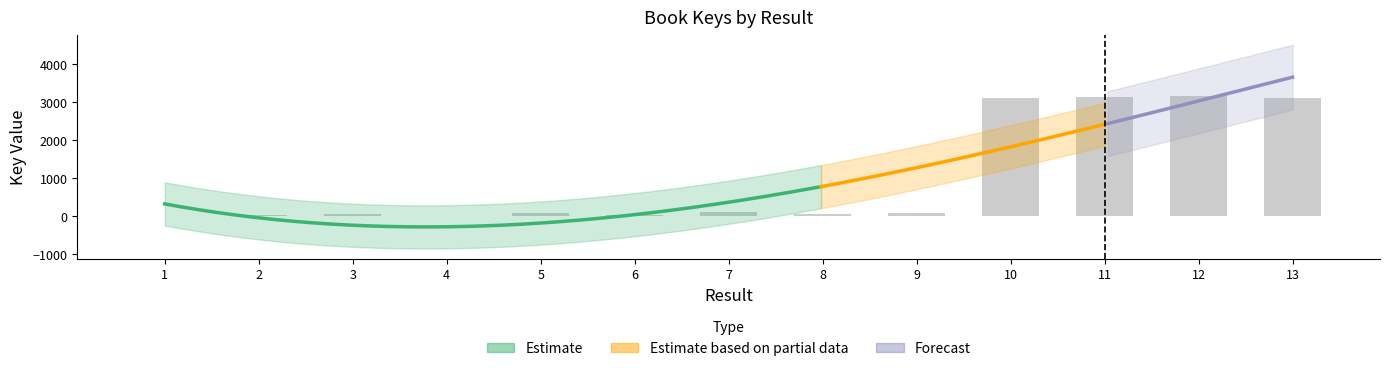

What is the difference between the values at 4 and 12?

3158